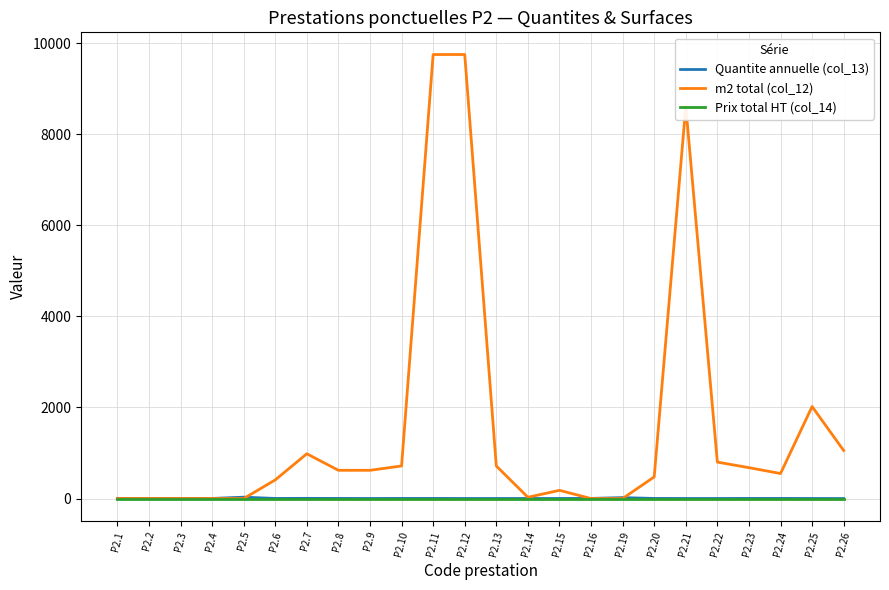

Which series has the widest spread of values?

m2 total (col_12)